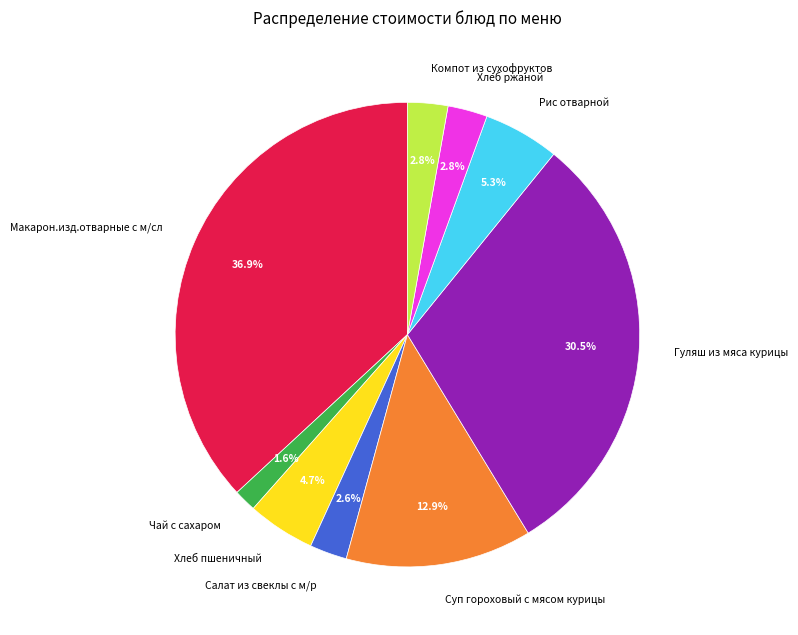

True or false: Чай с сахаром accounts for 2% of the total.

True